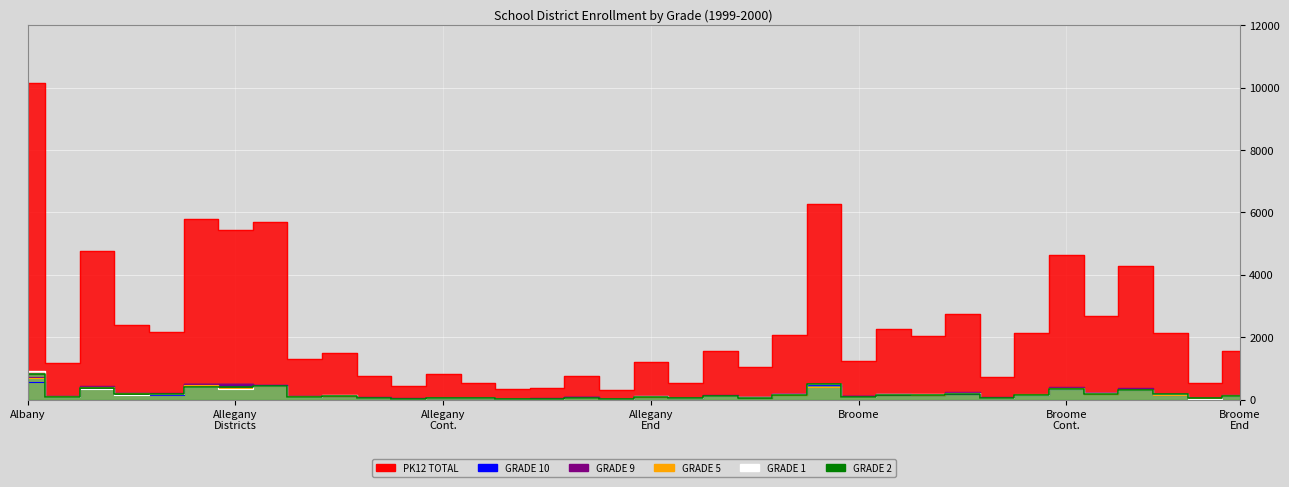

What is the sum of the PK12 TOTAL values at 26 and 12?

2855